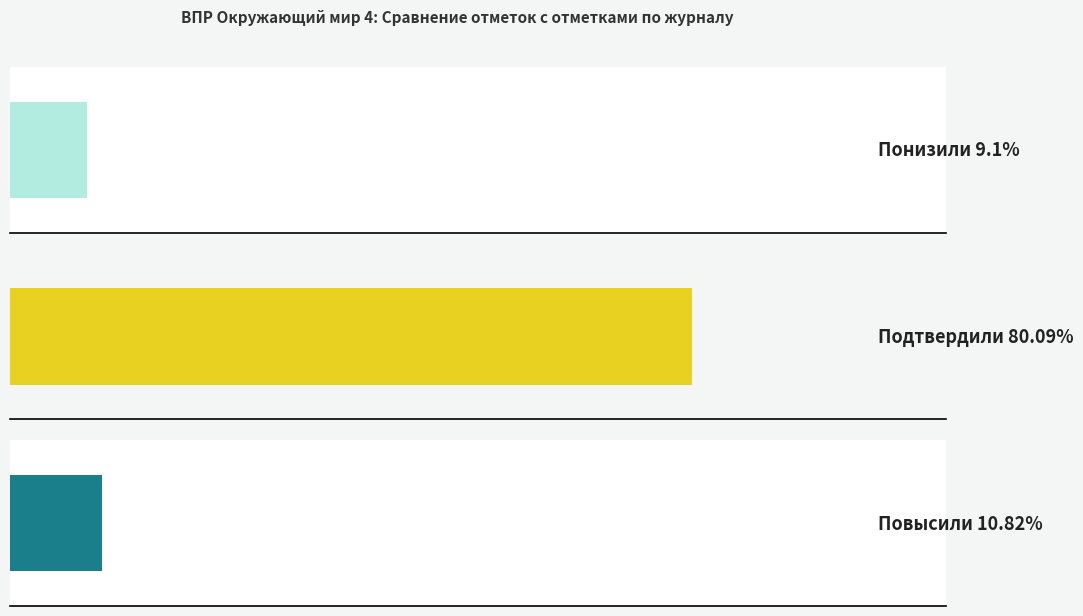

What position from the right is Повысили?

1